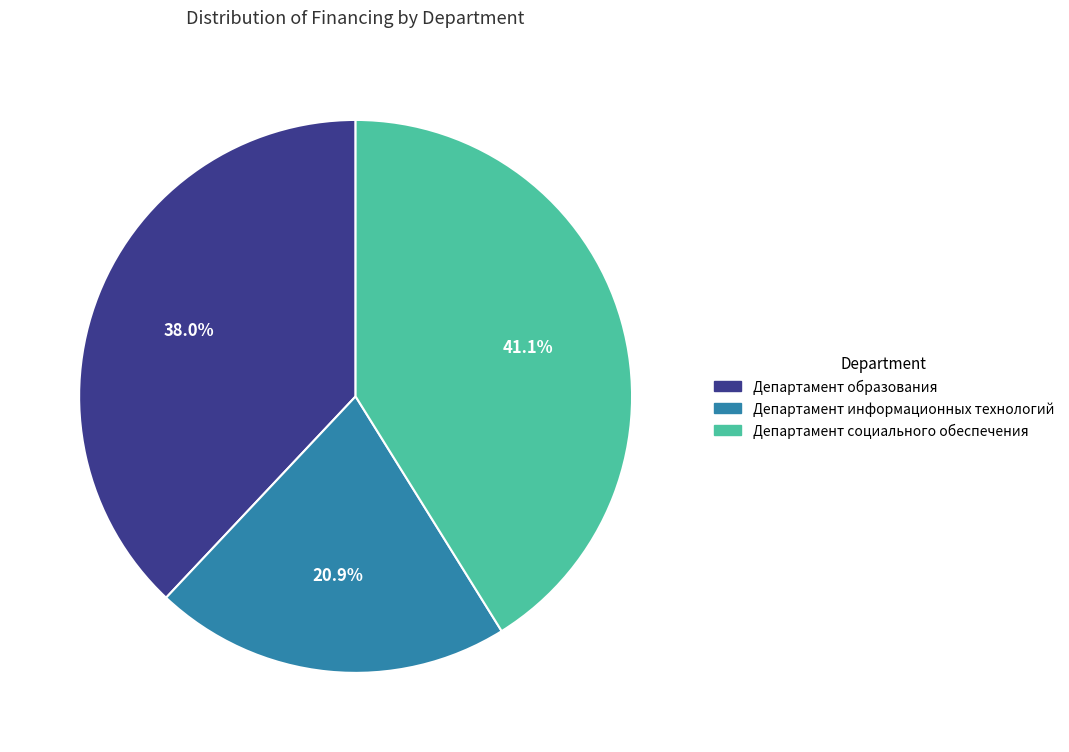

What is the largest slice in the pie chart?

Департамент социального обеспечения